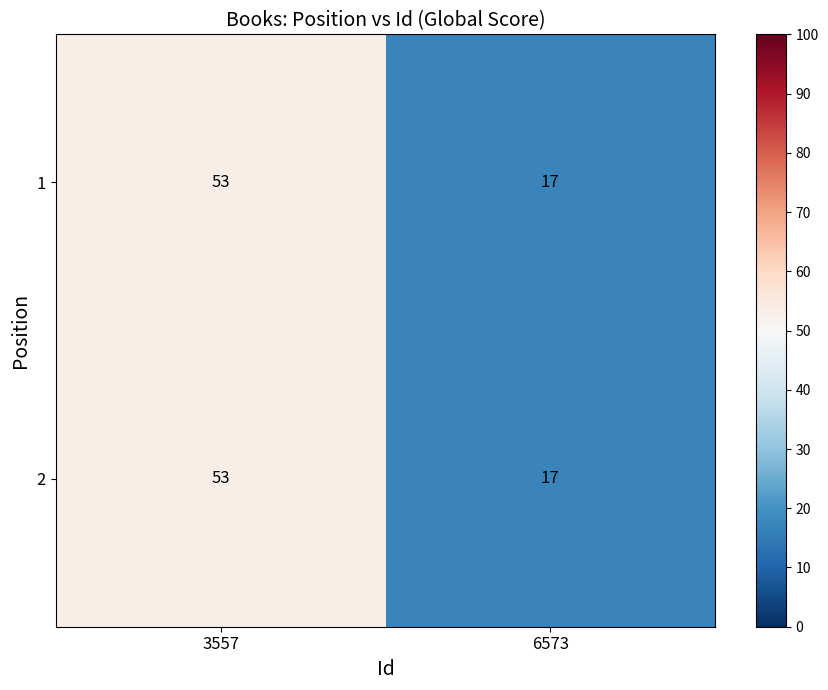

What is the maximum value shown in the chart?

53